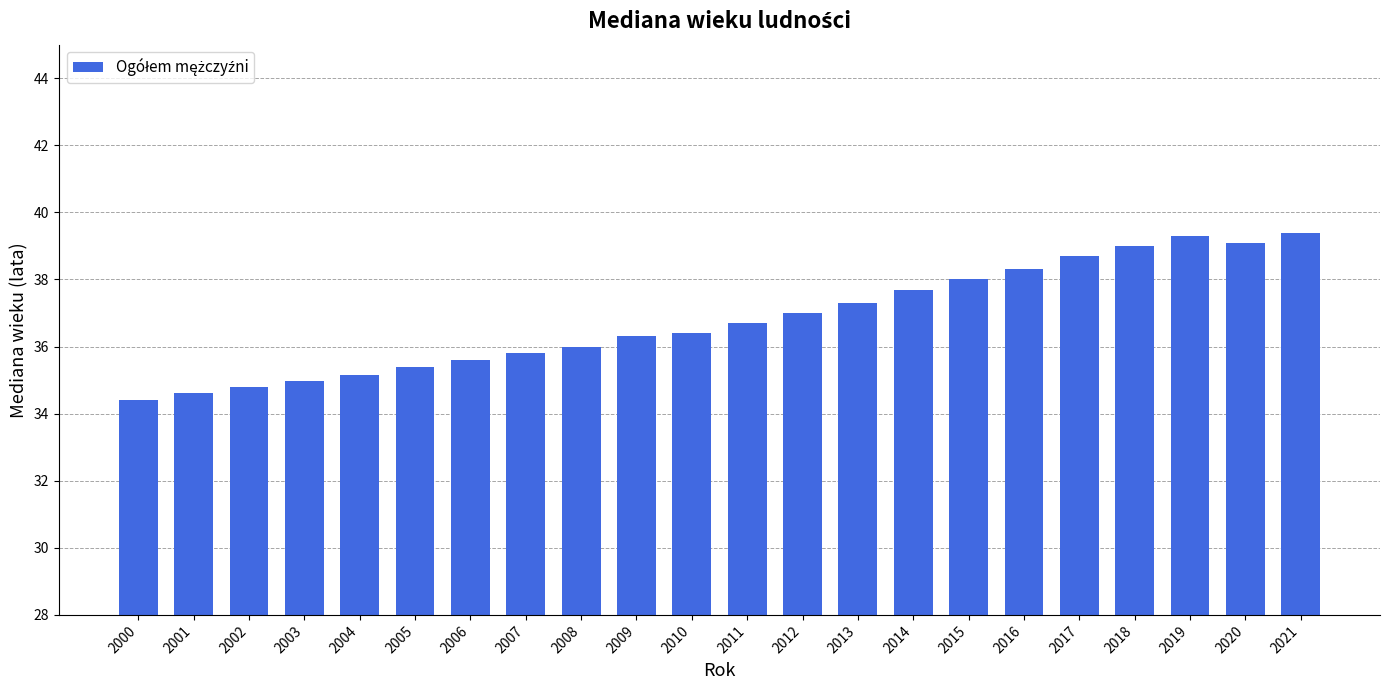

What is the smallest value displayed?

34.4